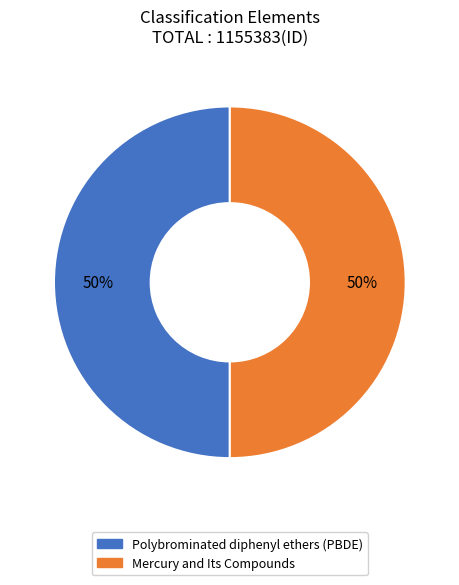

What percentage is the Polybrominated diphenyl ethers (PBDE) slice, to the nearest percent?

50%